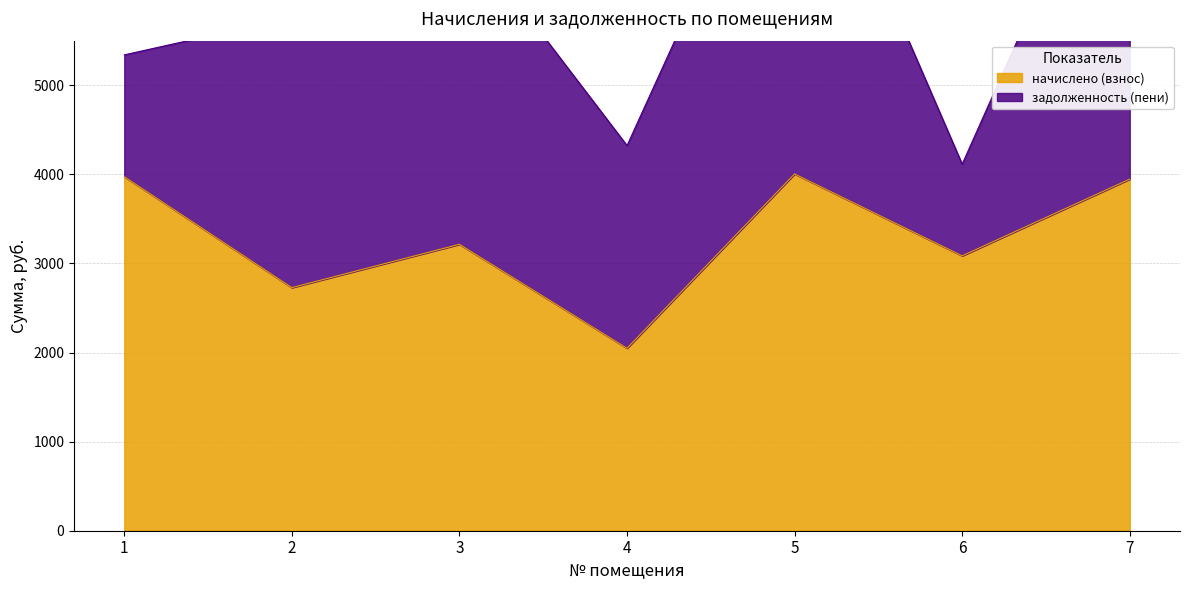

At which label is the value closest to 3025?

6